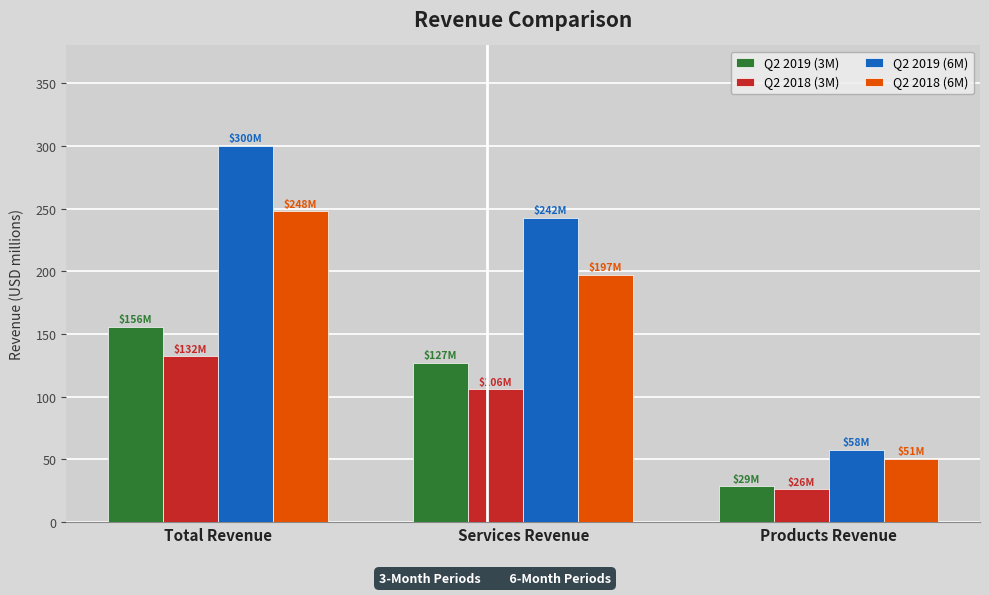

List the series in order of their peak value, highest first.

Q2 2019 (6M), Q2 2018 (6M), Q2 2019 (3M), Q2 2018 (3M)